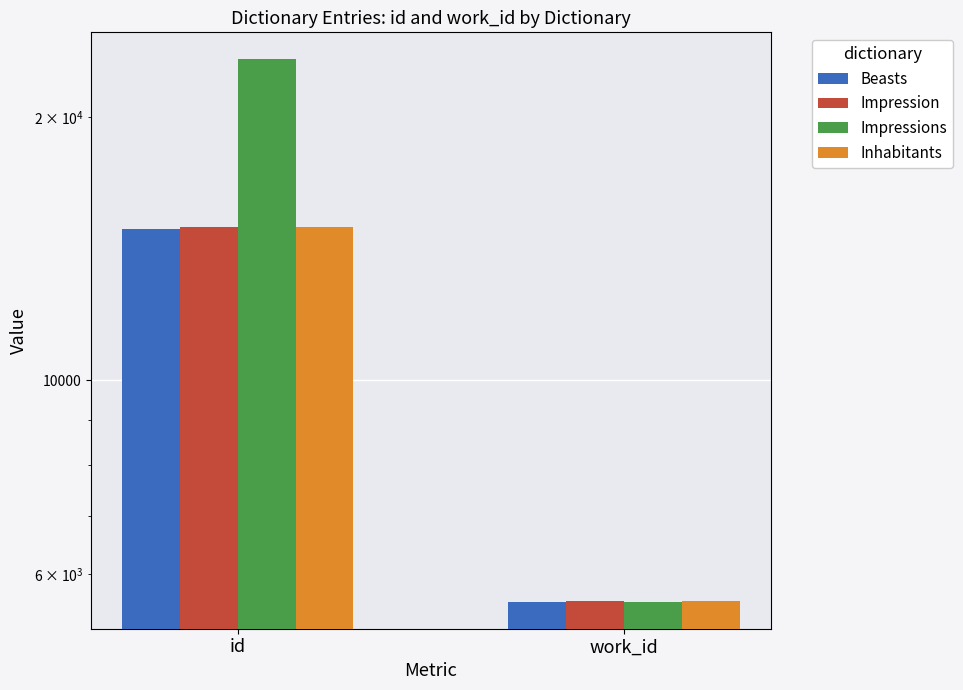

What is the difference between the highest and lowest values at work_id?

5